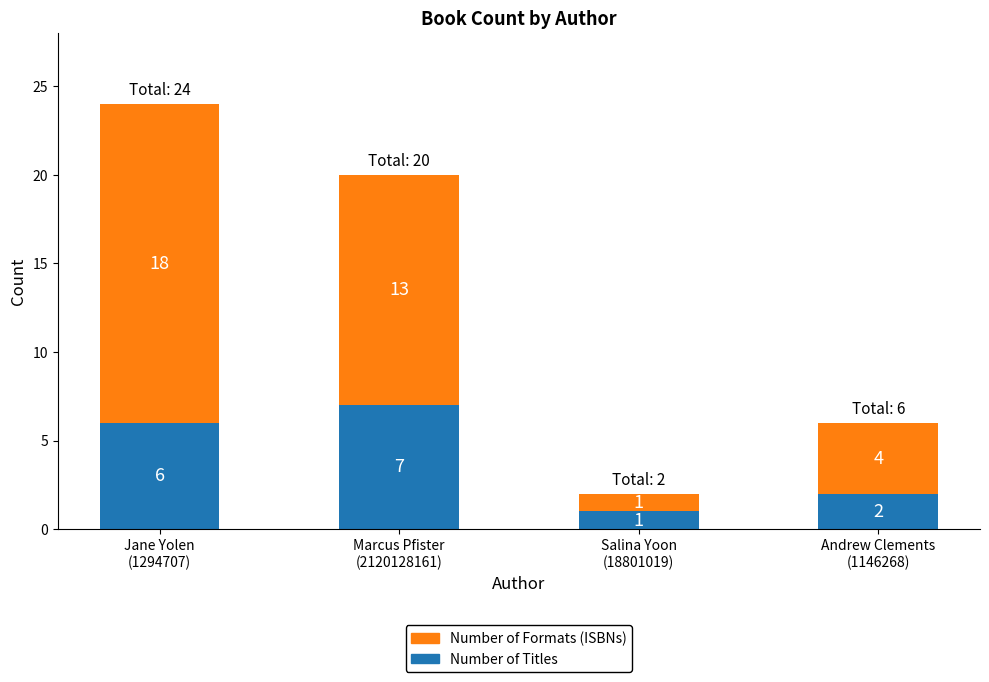

What is the average value of the Number of Titles series?

4